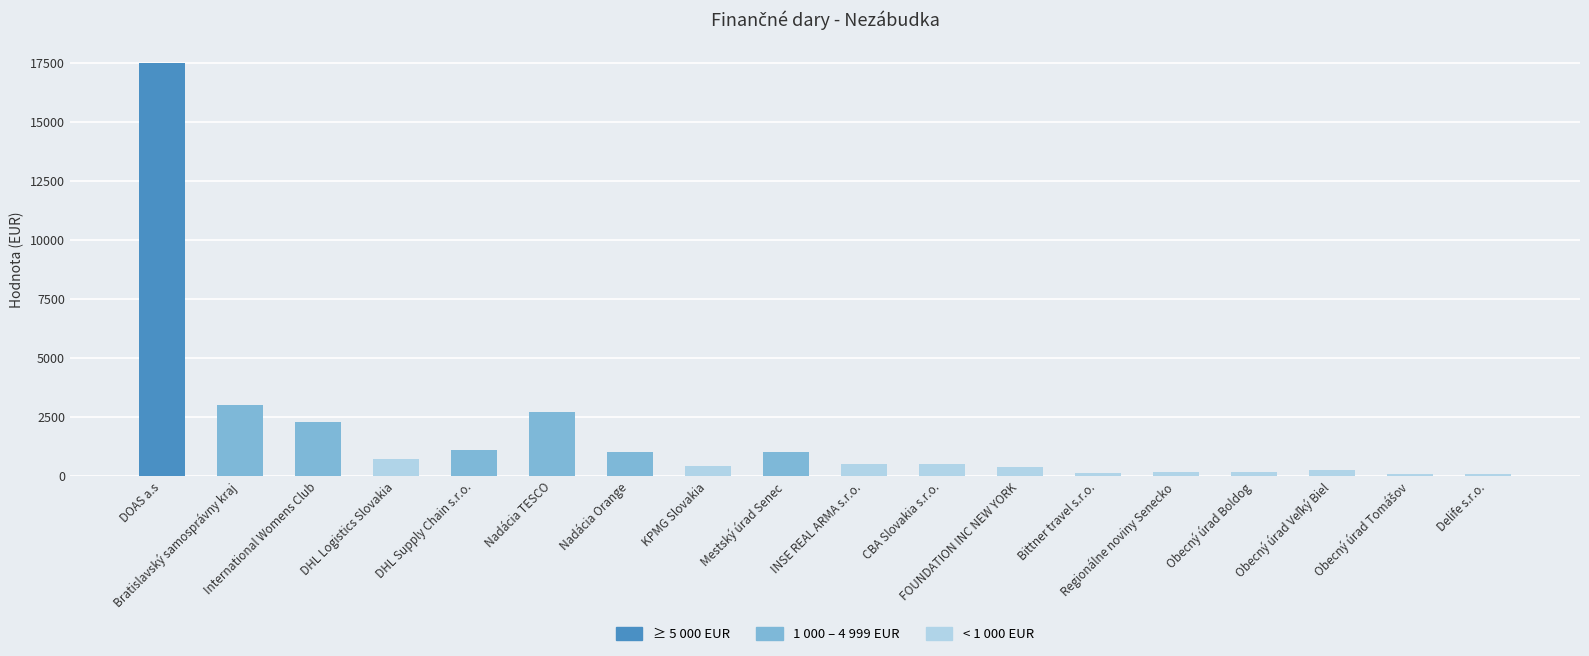

How many bars are there in total?

18